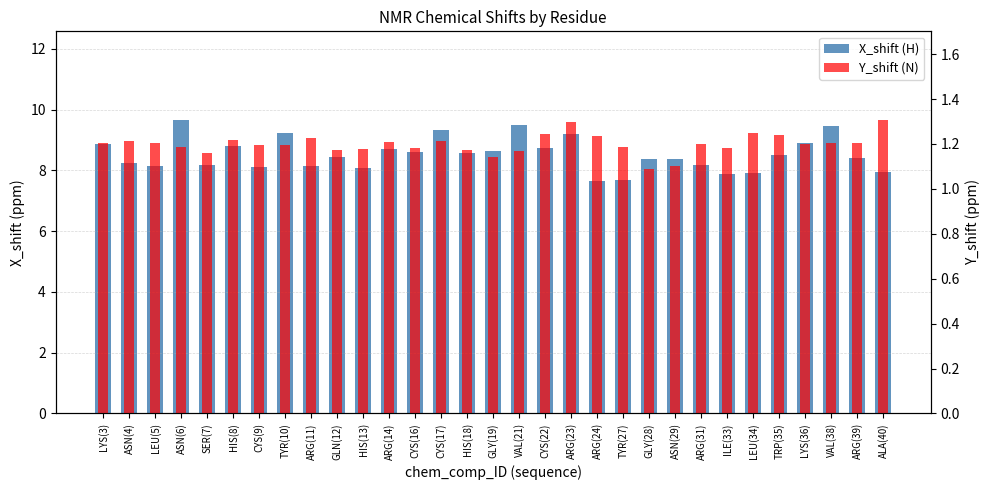

Which series has the largest total across all categories?

X_shift (H)